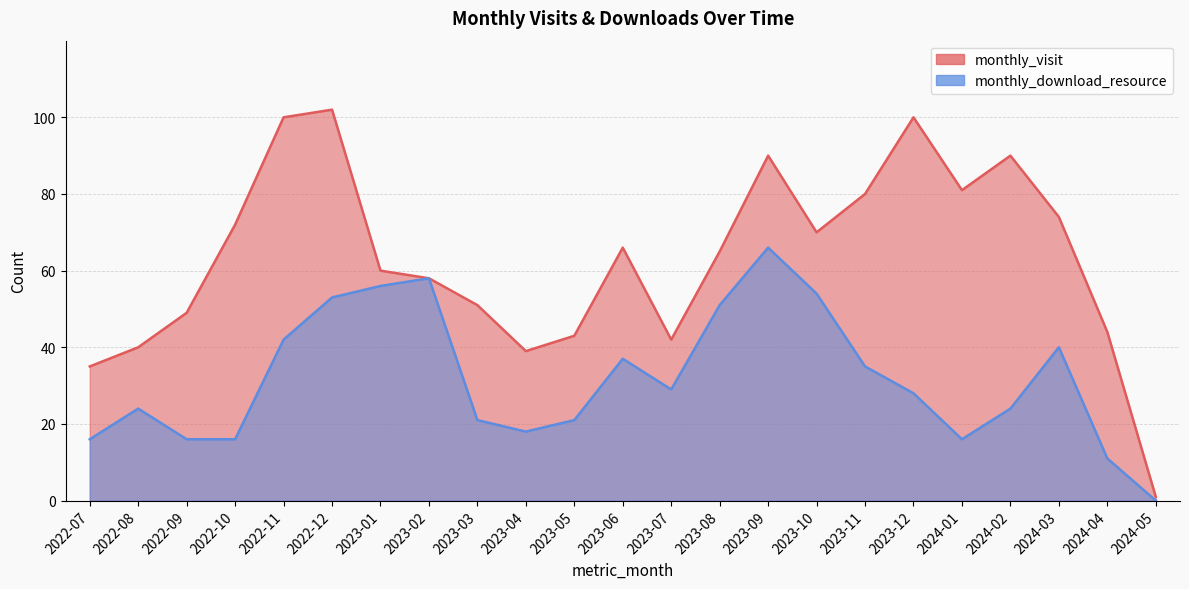

List the series in order of their overall mean, lowest first.

monthly_download_resource, monthly_visit